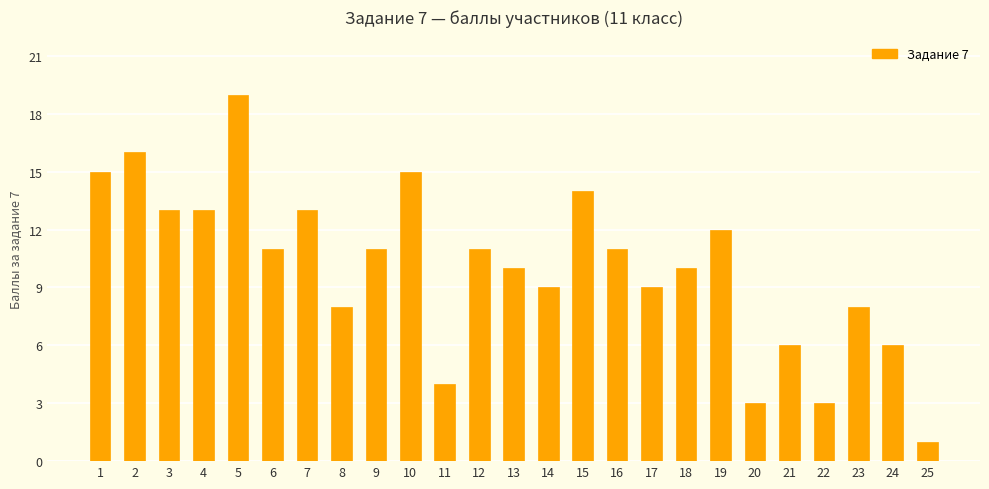

Approximately how many times larger is the value at 4 compared to 24?

2.2